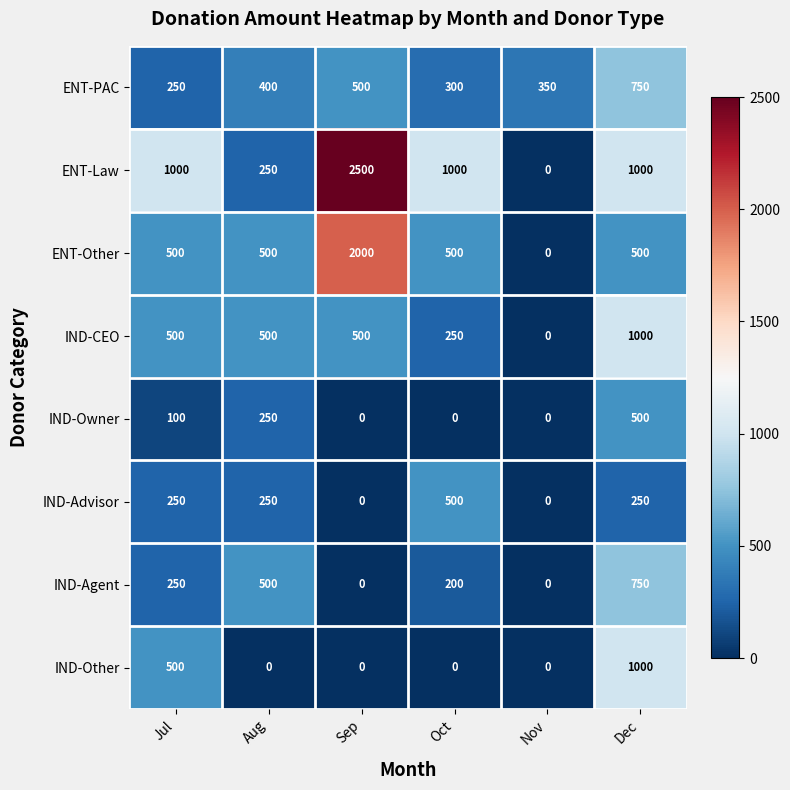

How many IND-Owner values are between 0 and 250?

5